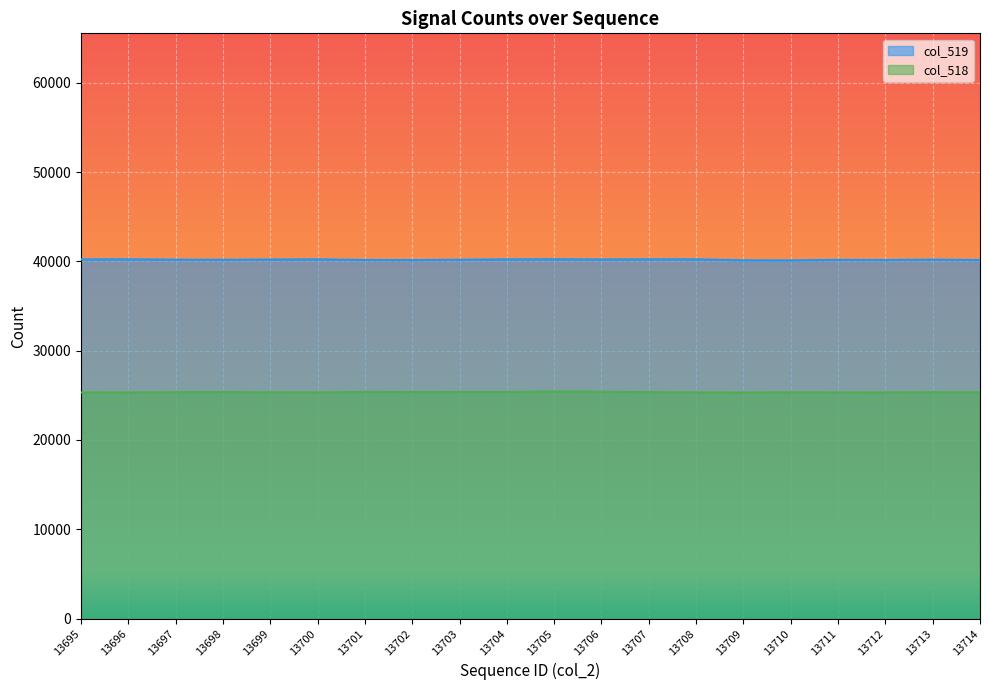

How many lines are shown in the chart?

2